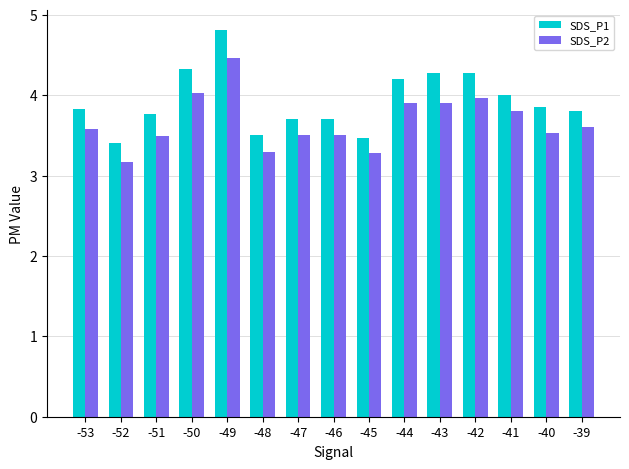

How many bars are there in each group?

2